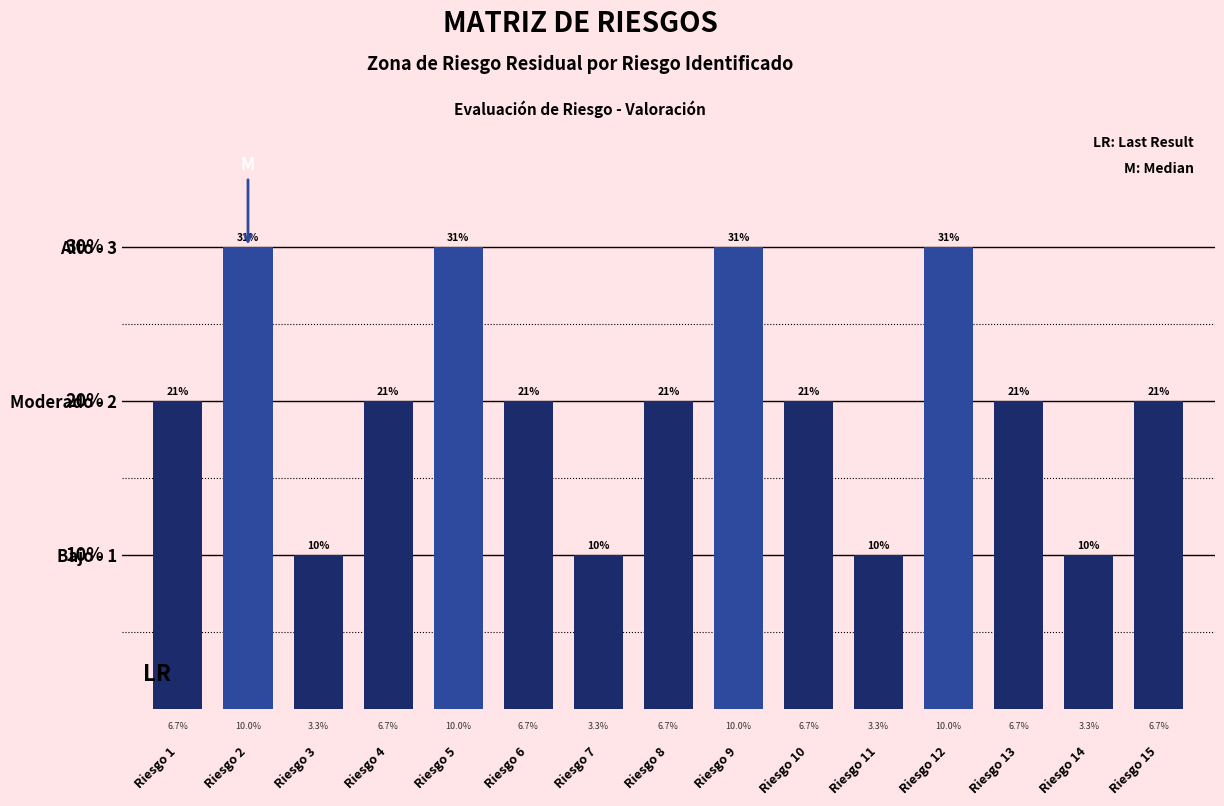

Reading right to left, transcribe all the data shown in this chart.

Riesgo 15=2	Riesgo 14=1	Riesgo 13=2	Riesgo 12=3	Riesgo 11=1	Riesgo 10=2	Riesgo 9=3	Riesgo 8=2	Riesgo 7=1	Riesgo 6=2	Riesgo 5=3	Riesgo 4=2	Riesgo 3=1	Riesgo 2=3	Riesgo 1=2